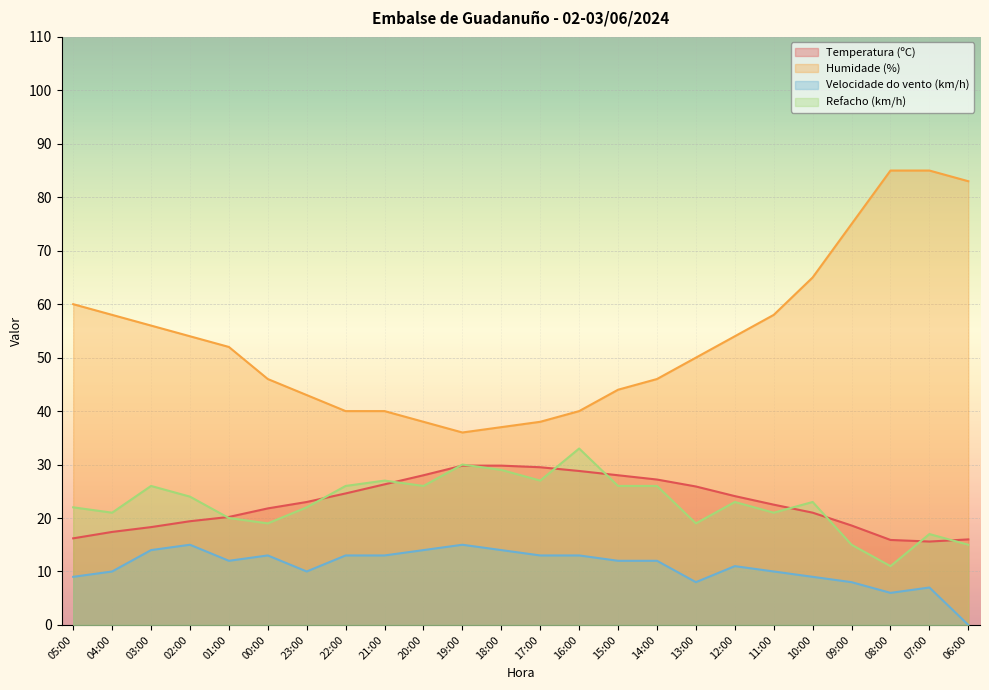

What is the difference between the maximum and minimum values in the Velocidade do vento (km/h) series?

15.0